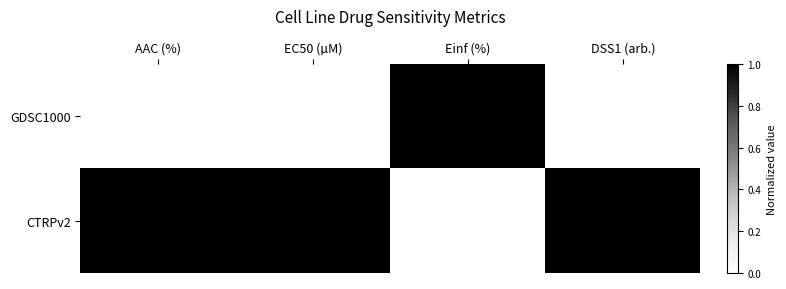

How many distinct data groups are displayed?

2